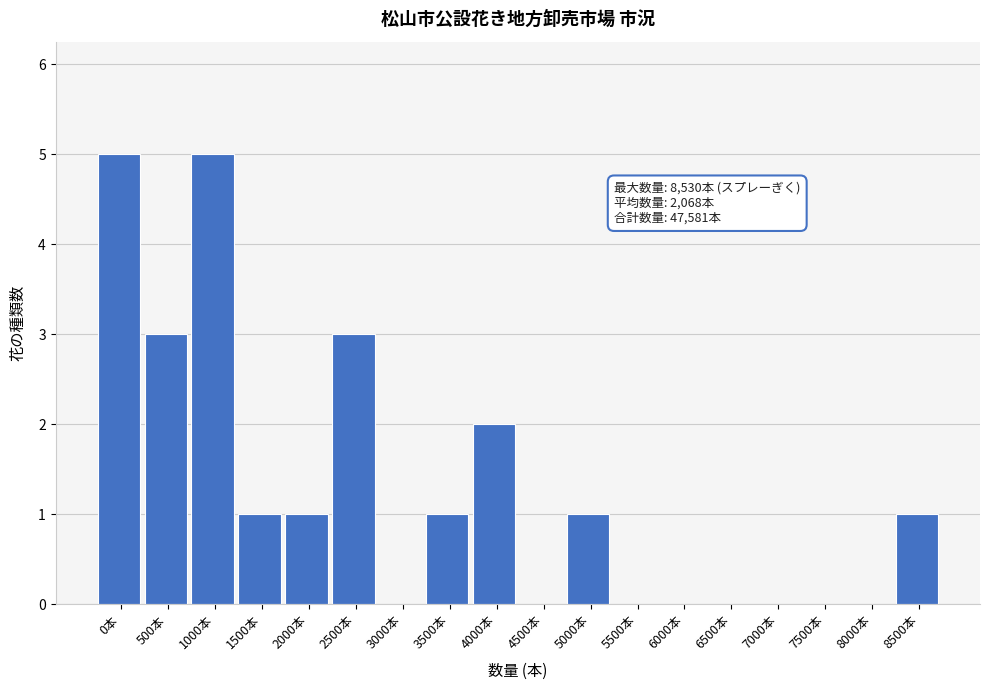

Reading right to left, list all the values displayed in this chart.

8500本=1	8000本=0	7500本=0	7000本=0	6500本=0	6000本=0	5500本=0	5000本=1	4500本=0	4000本=2	3500本=1	3000本=0	2500本=3	2000本=1	1500本=1	1000本=5	500本=3	0本=5